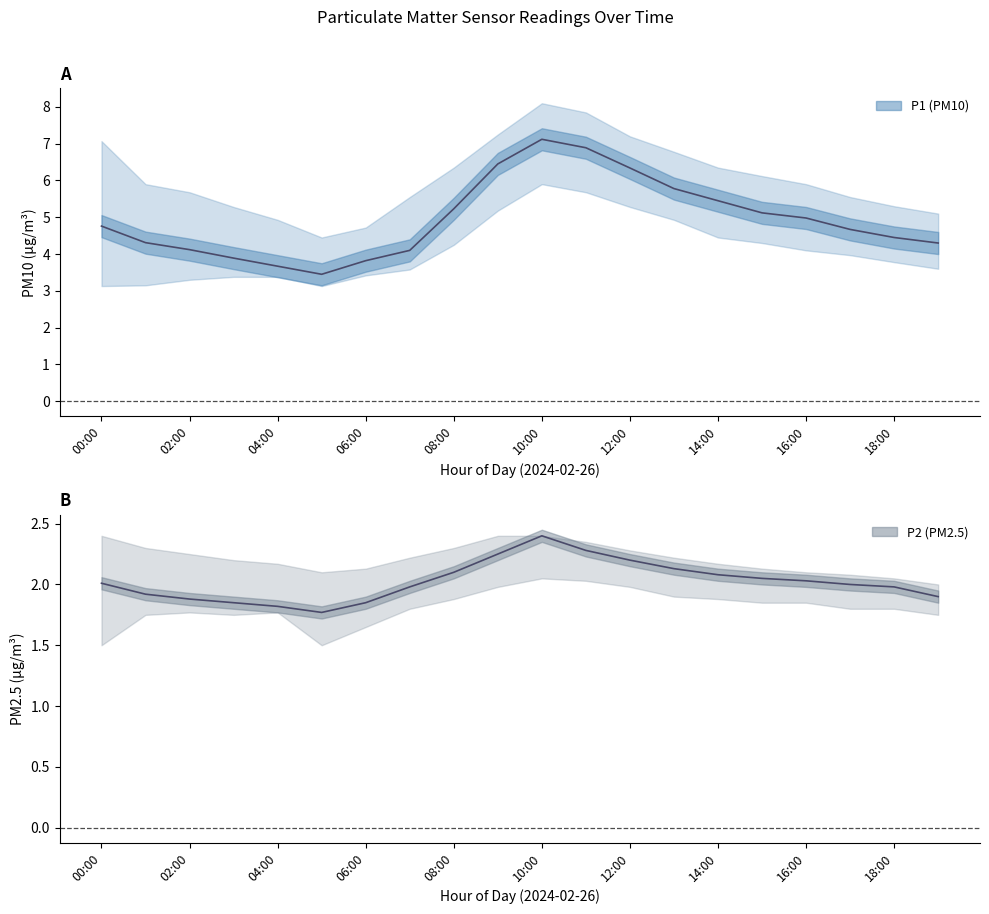

The P1 series shows 3.9 at 06:00. True or false?

True